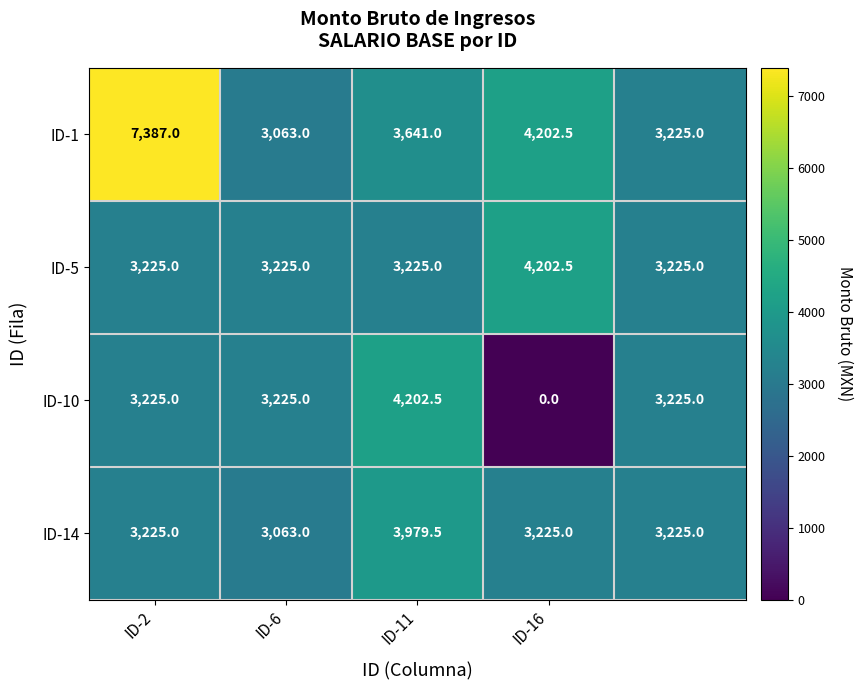

What is the minimum value for ID-5?

3225.0